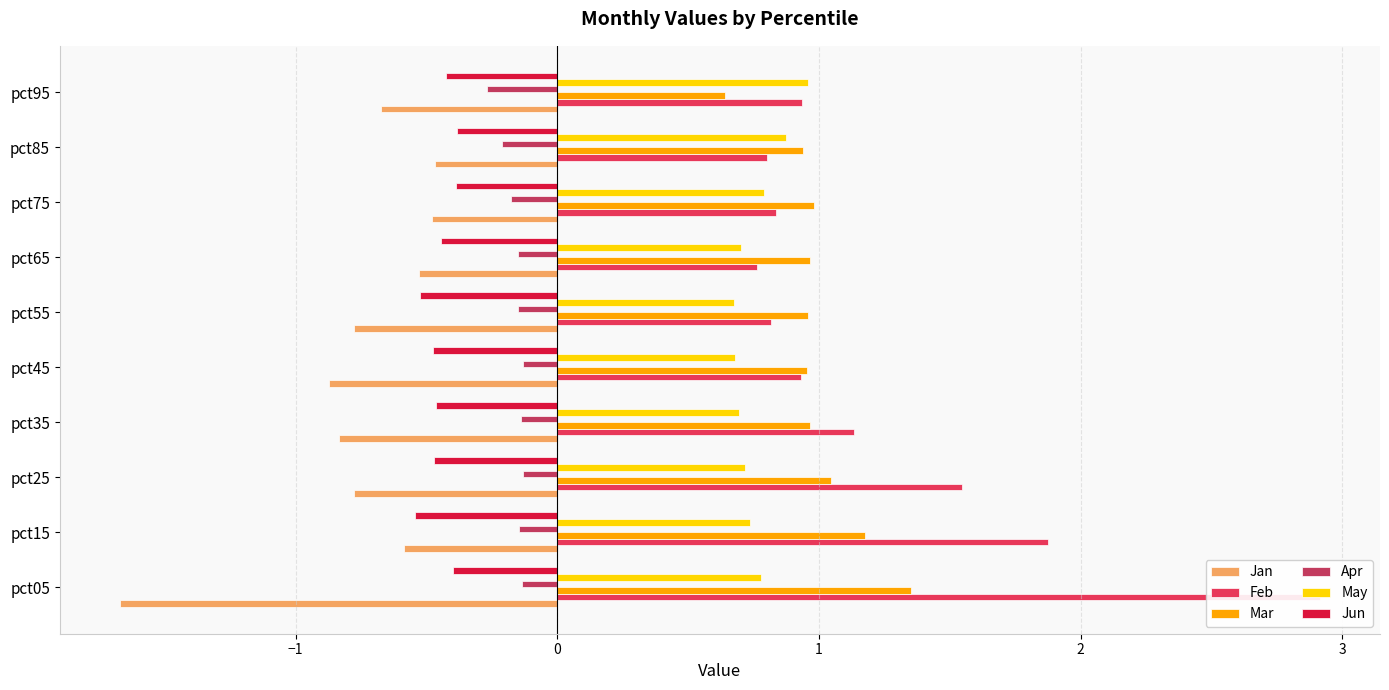

The Jan series shows -0.5 at pct65. True or false?

True